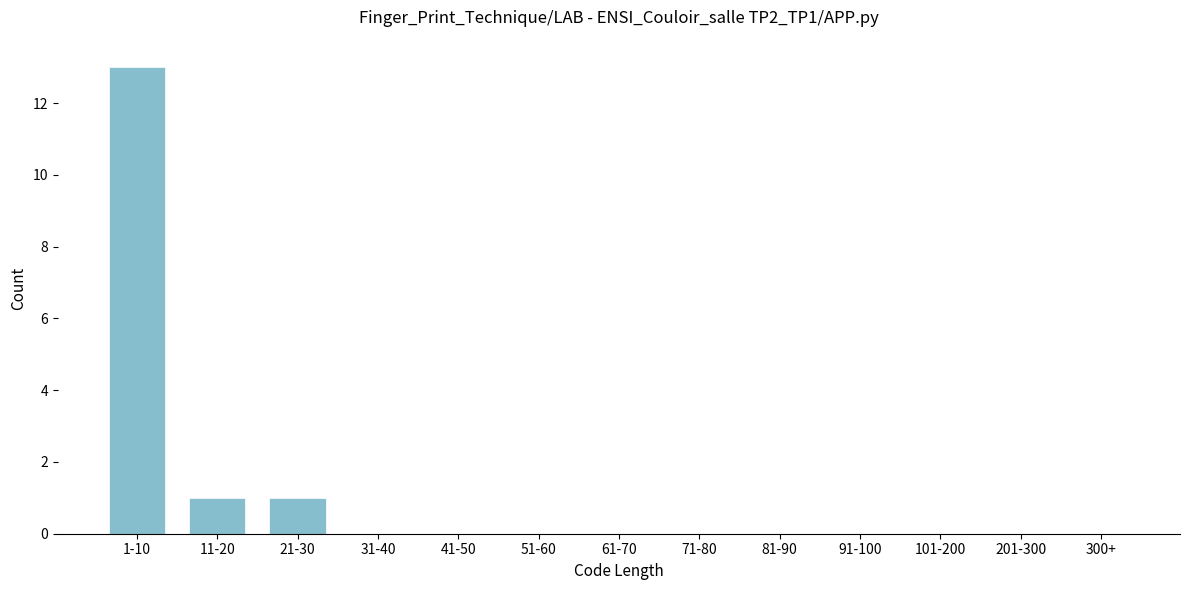

Reading left to right, what are all the values shown in this chart?

1-10=13	11-20=1	21-30=1	31-40=0	41-50=0	51-60=0	61-70=0	71-80=0	81-90=0	91-100=0	101-200=0	201-300=0	300+=0